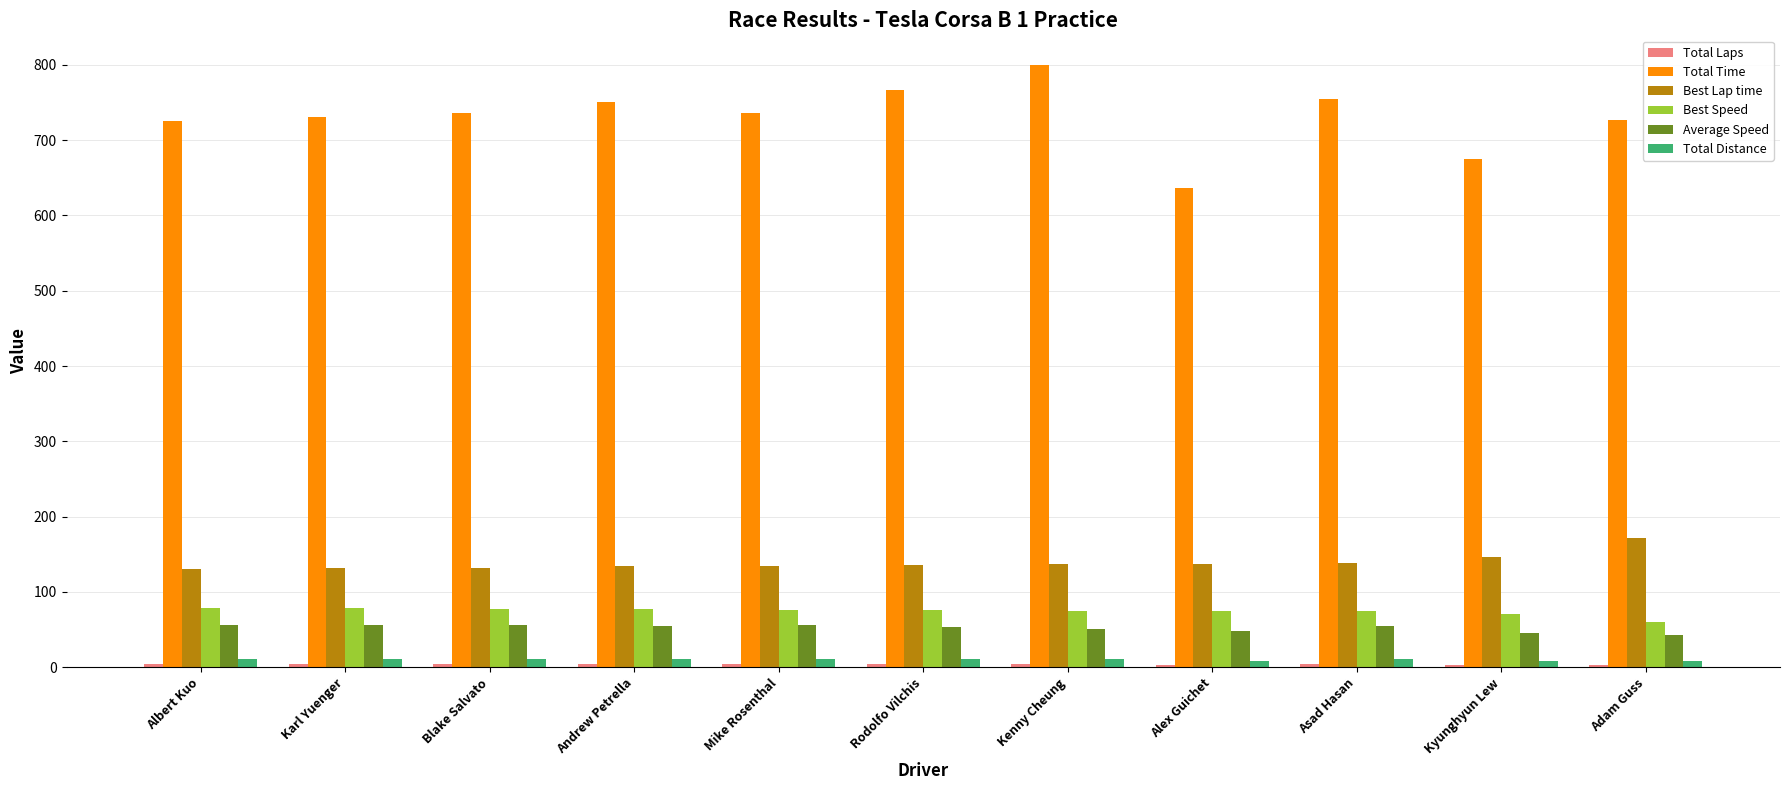

What is the value of the Best Lap time bar at the 8th from the left?

137.6